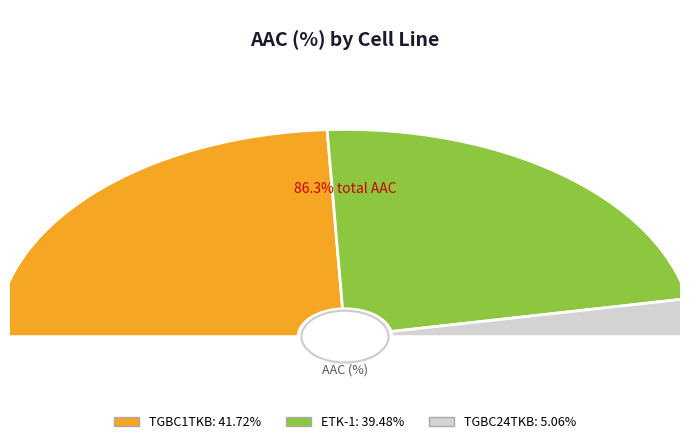

What is the smallest slice in the pie chart?

TGBC24TKB